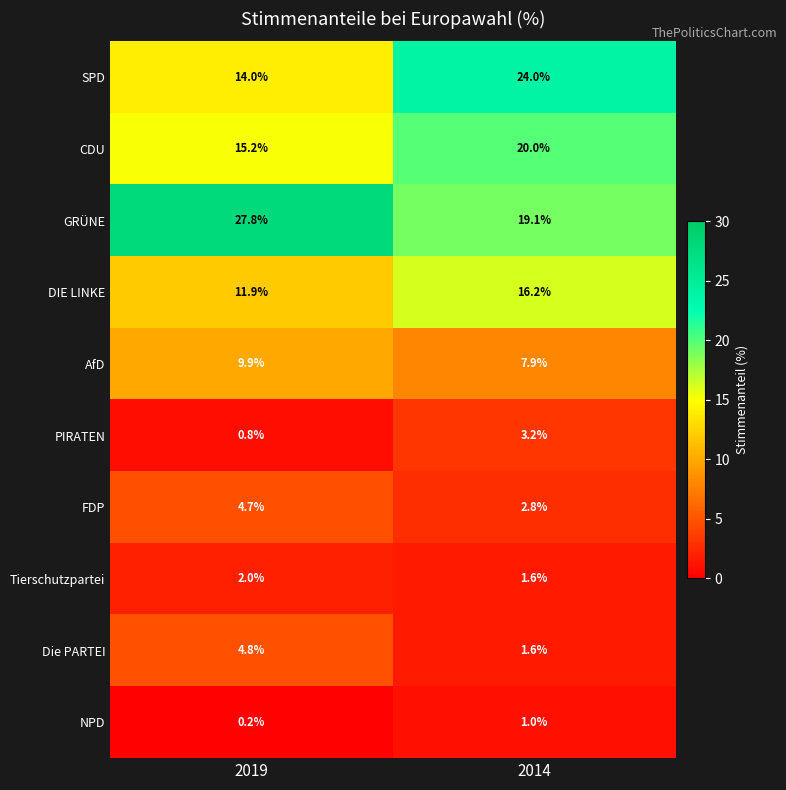

What is the highest value of the FDP series?

4.7